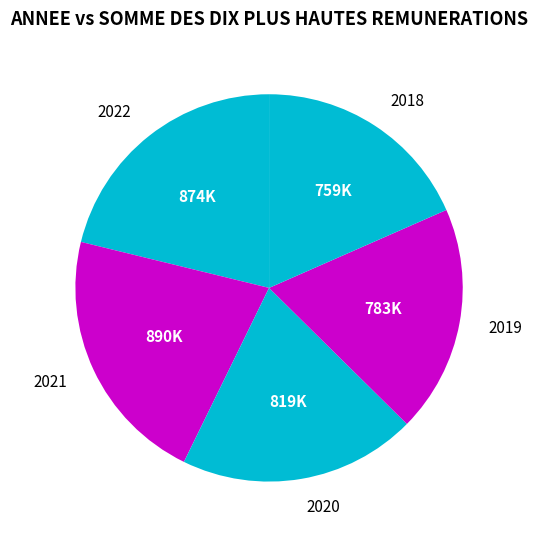

Is 2022 the majority of the pie?

No